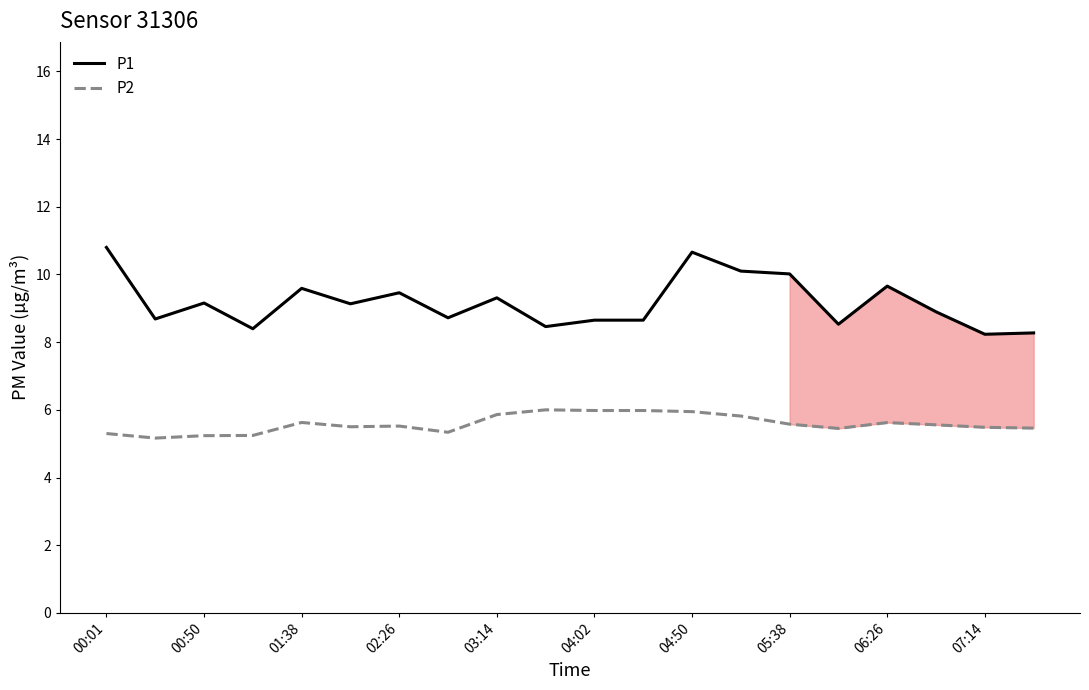

True or false: P1 has a value of 9.6 at 01:38.

True